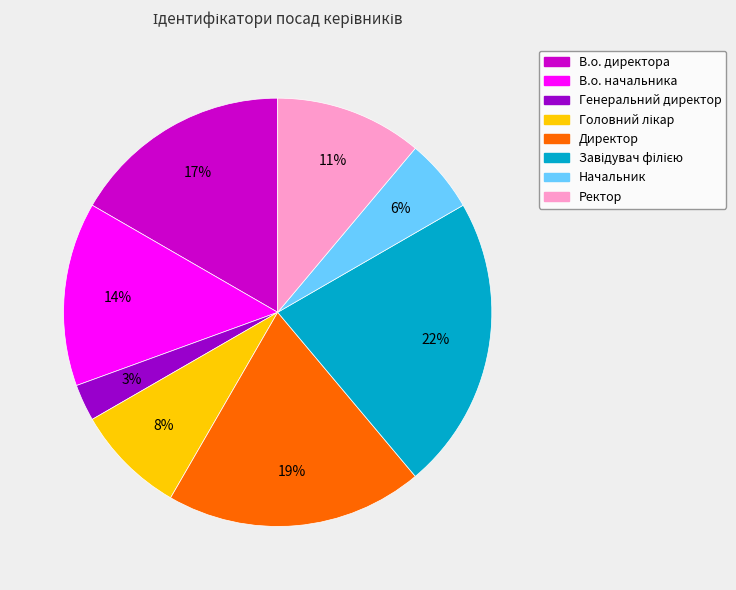

Which slice is the smallest?

Генеральний директор